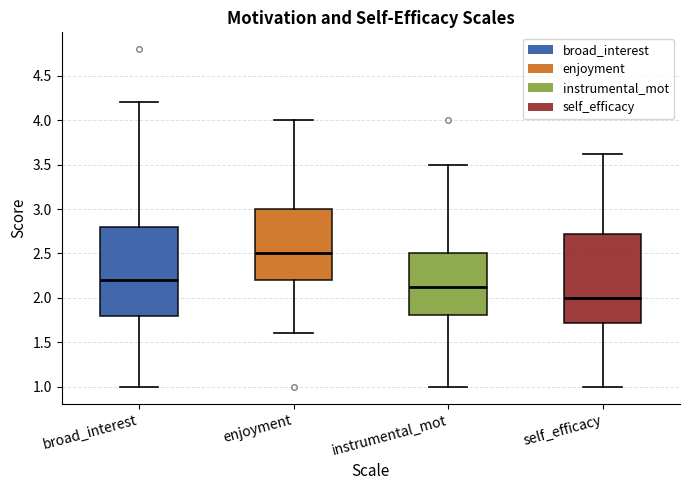

Where is the lower edge of the box for instrumental_mot on the y-axis? The values are not printed on the chart, so give them approximately, as read against the axis.

1.80